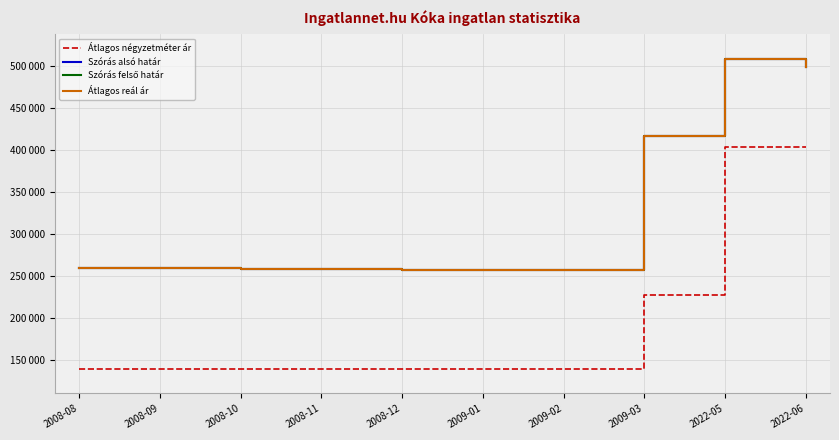

True or false: Átlagos négyzetméter ár and Átlagos reál ár cross at least once.

False